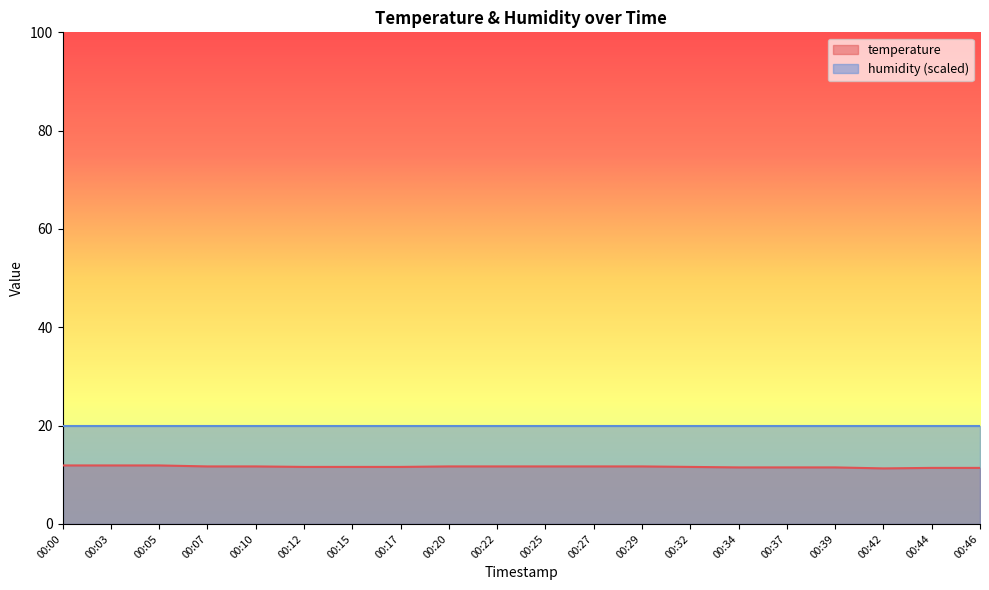

True or false: the data shows 2.6 at 00:05.

False